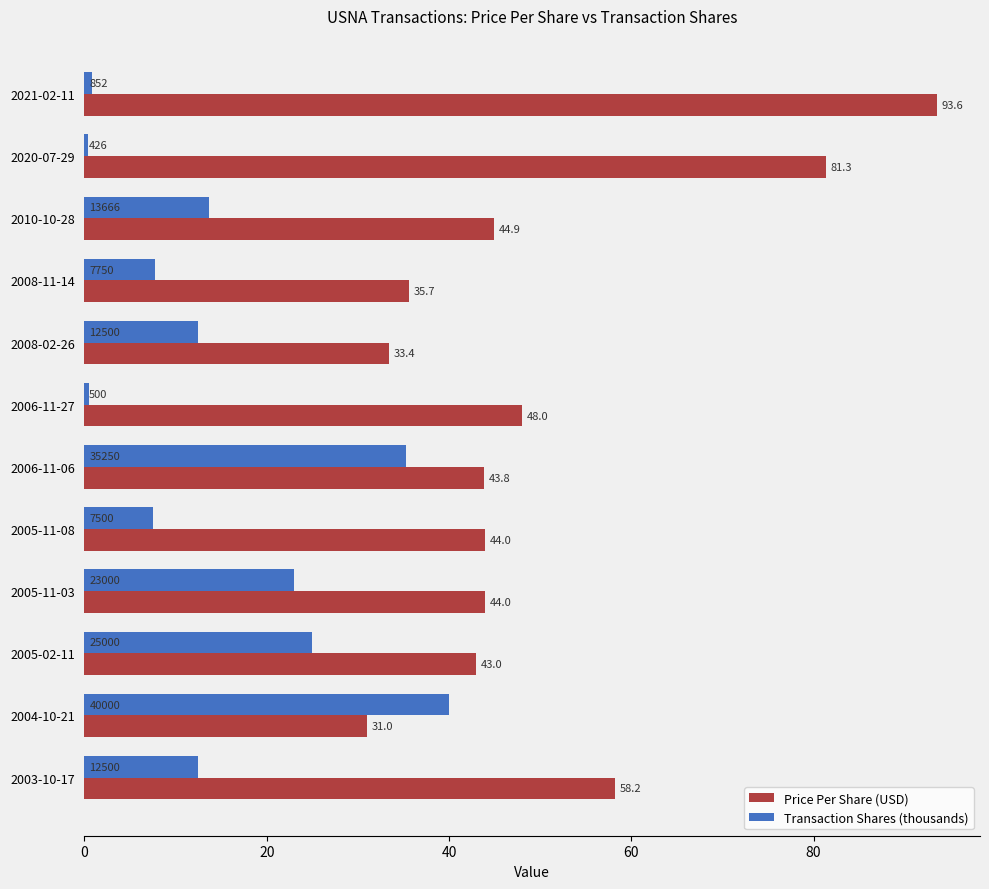

The Transaction Shares (thousands) series shows 3.9 at 2003-10-17. True or false?

False